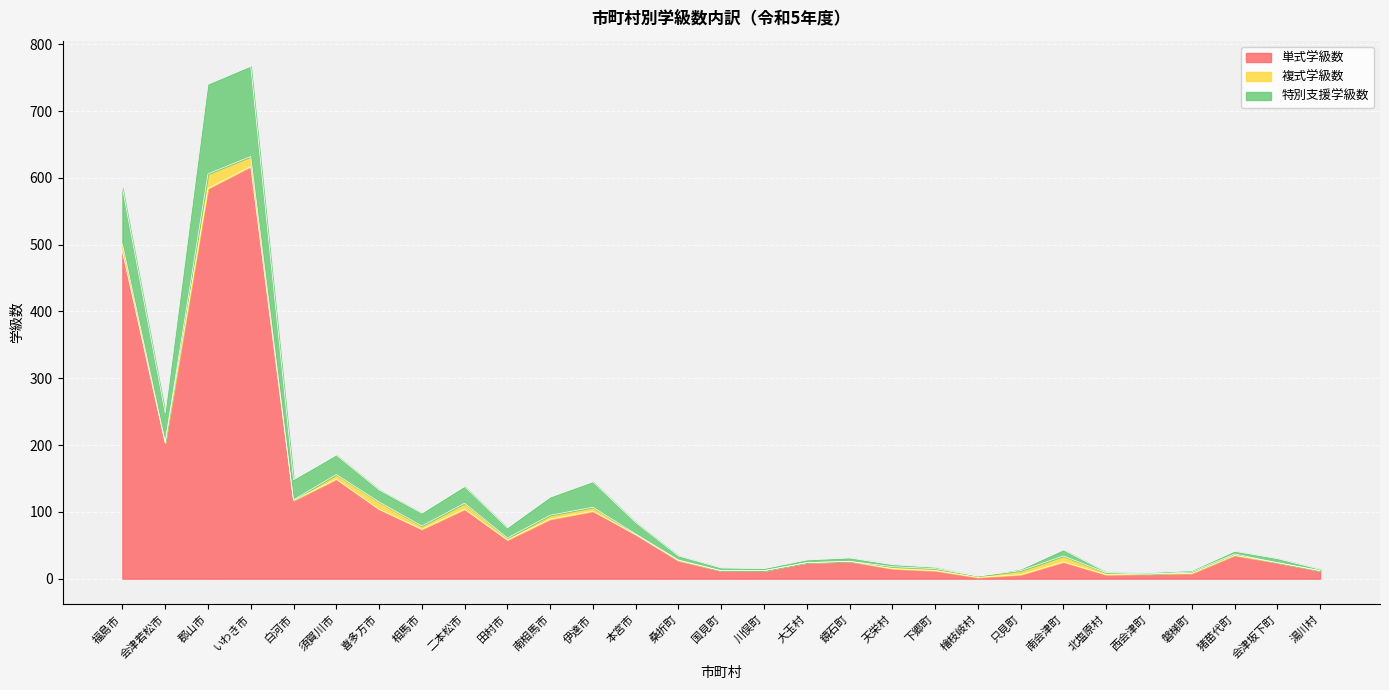

True or false: 単式学級数 and 特別支援学級数 cross at least once.

False